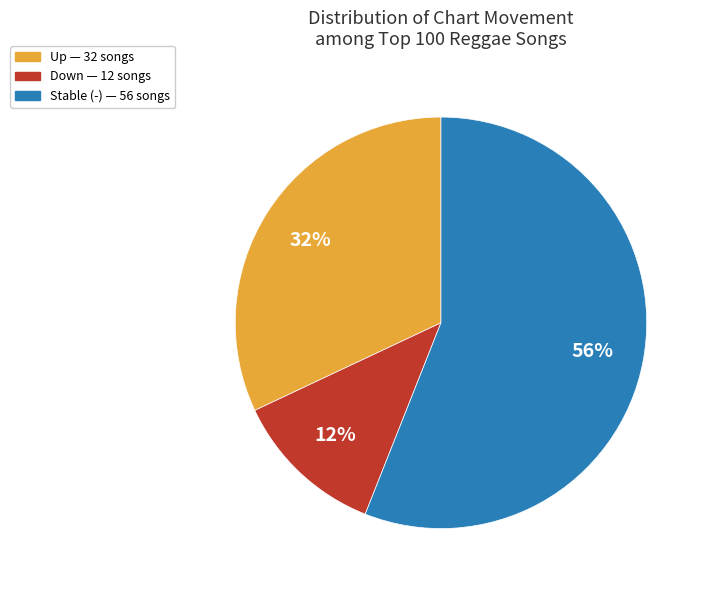

Does any single category account for the majority?

Yes